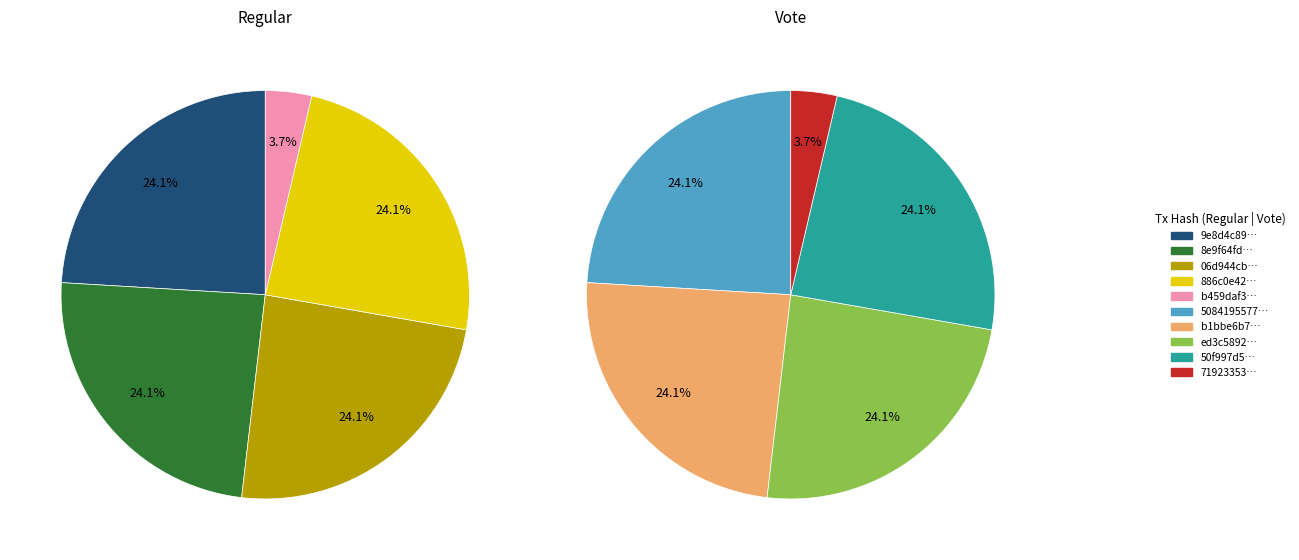

Count the number of slices in the pie.

5